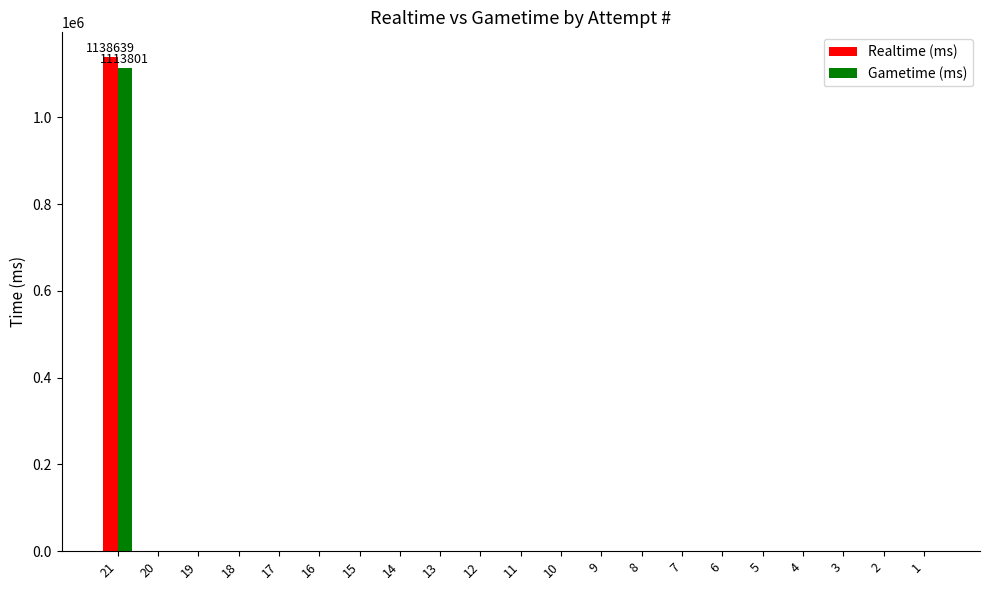

What is the sum of all Gametime (ms) values?

1113801